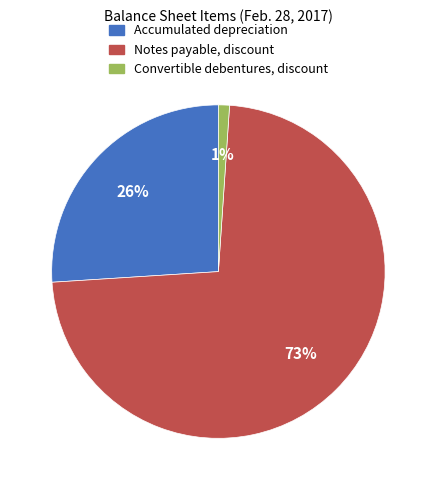

Is the sum of Accumulated depreciation and Convertible debentures, discount greater than half?

No